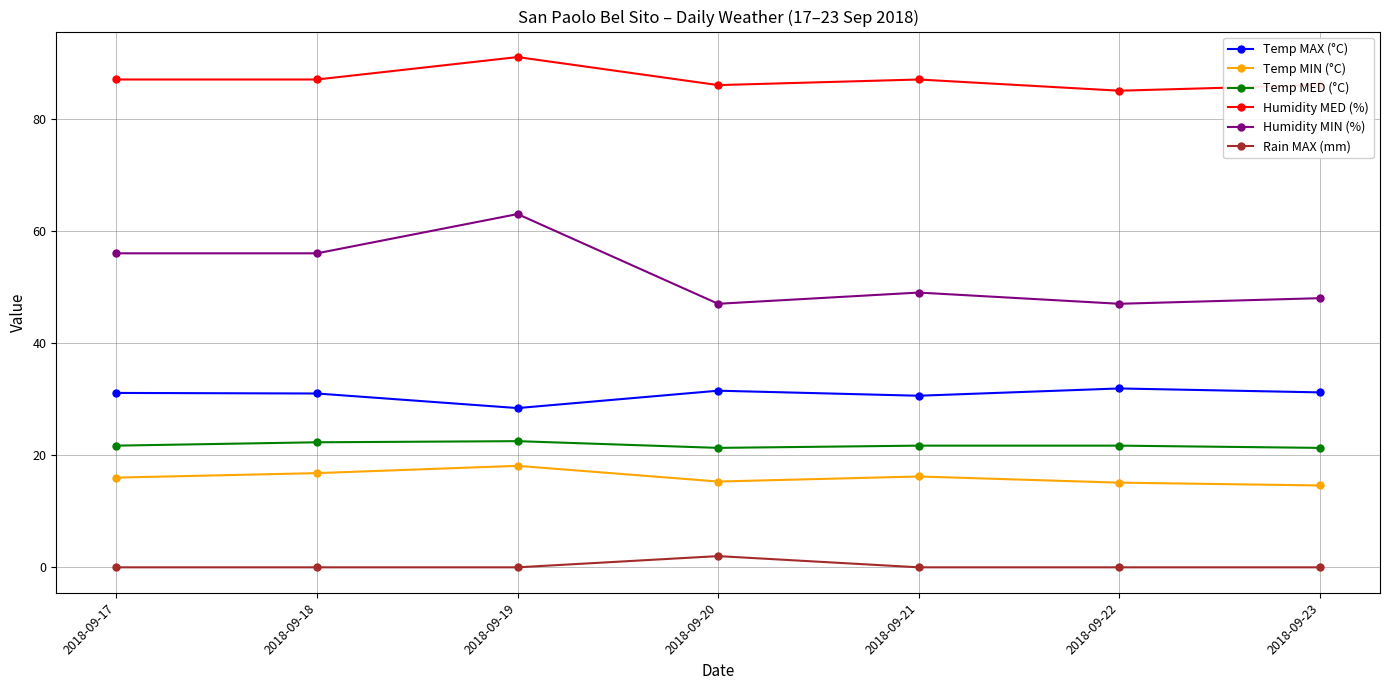

What is the greatest value displayed?

91.0